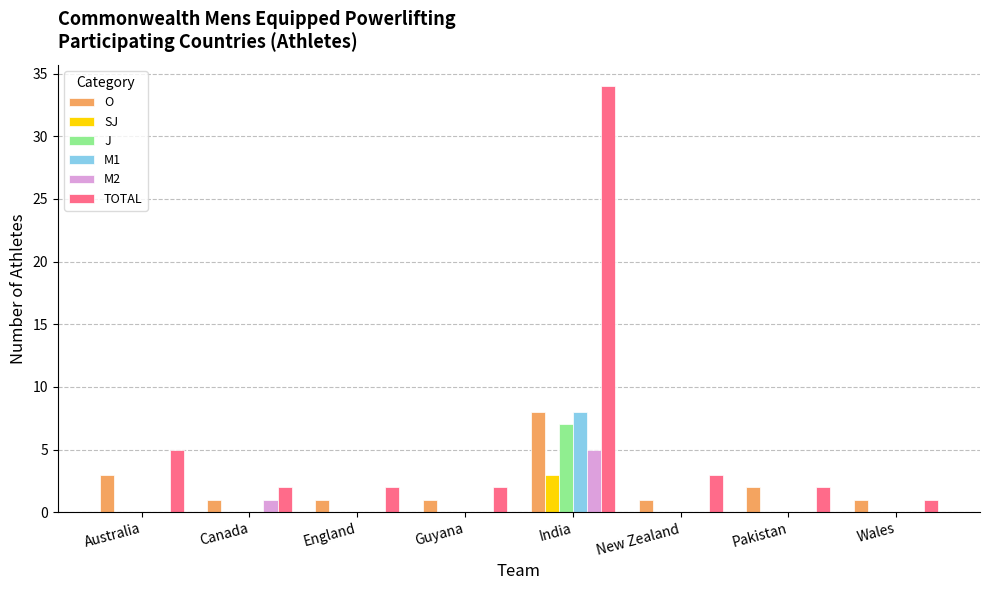

Where is O nearest to the value 4?

Australia